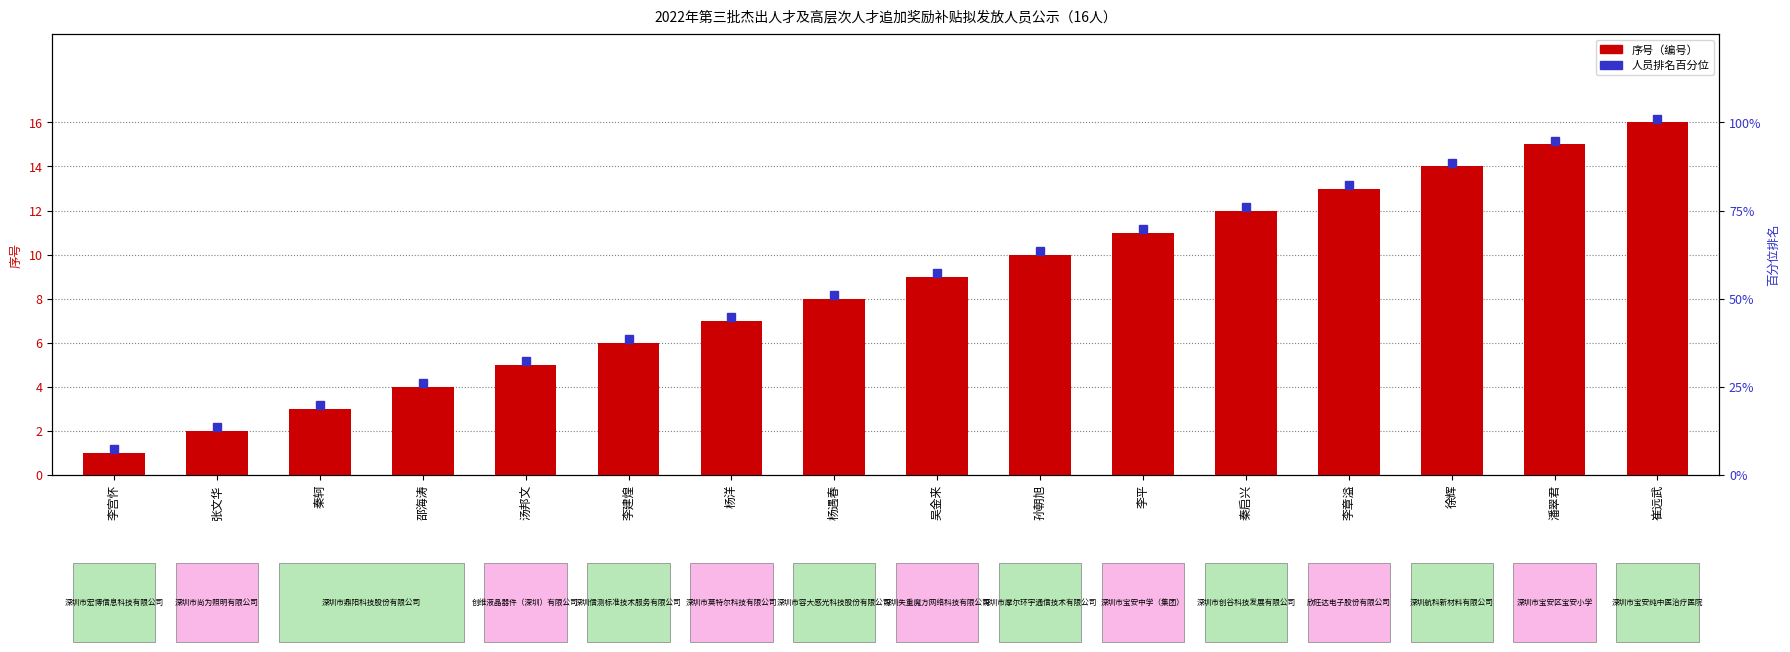

How many data points are less than 9?

8